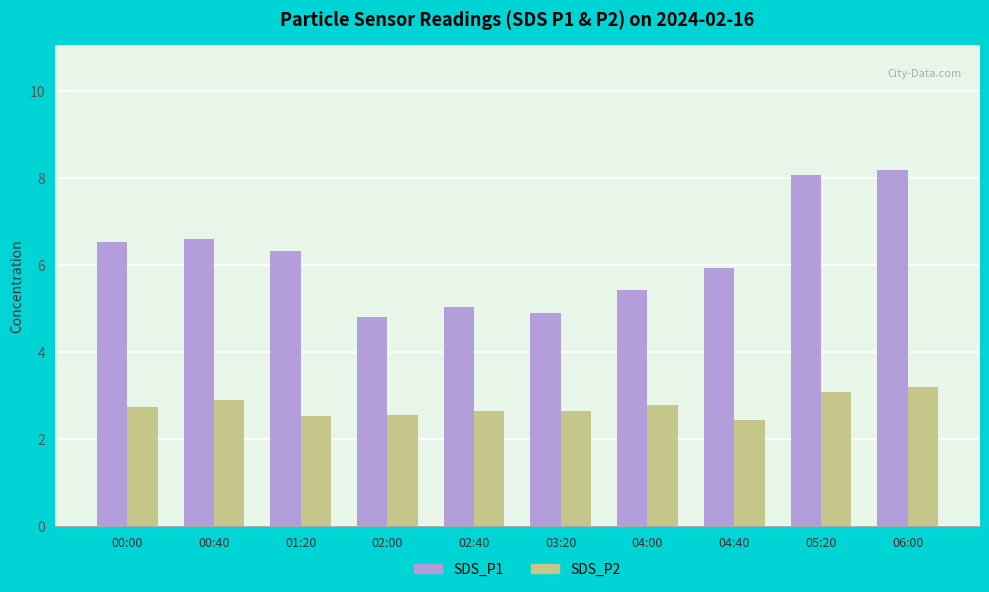

Is the value of SDS_P2 at 06:00 greater than the value of SDS_P1 at 01:20?

No